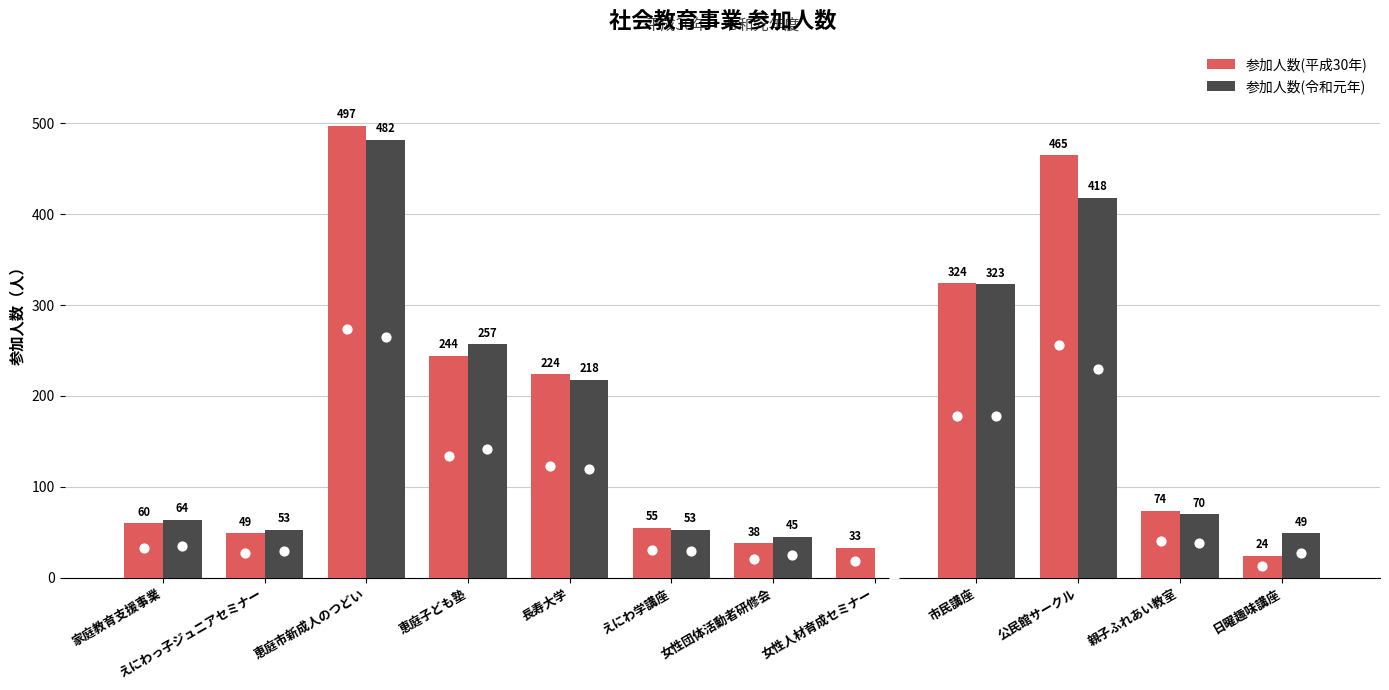

Which series has the largest total across all categories?

参加人数(平成30年)